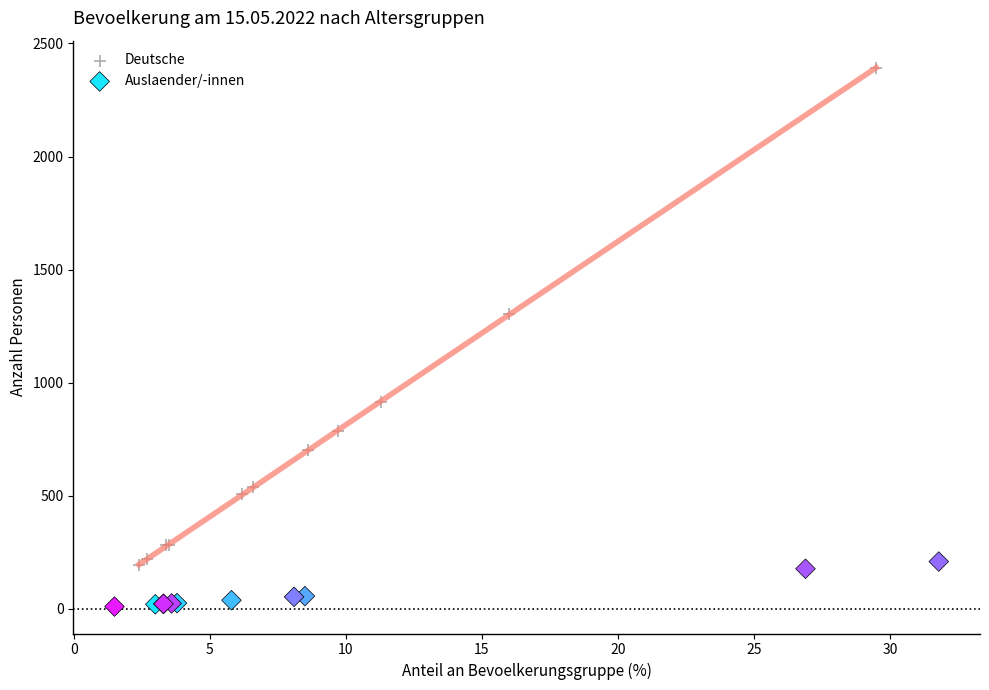

What are all the series names shown in the legend?

Deutsche, Auslaender/-innen